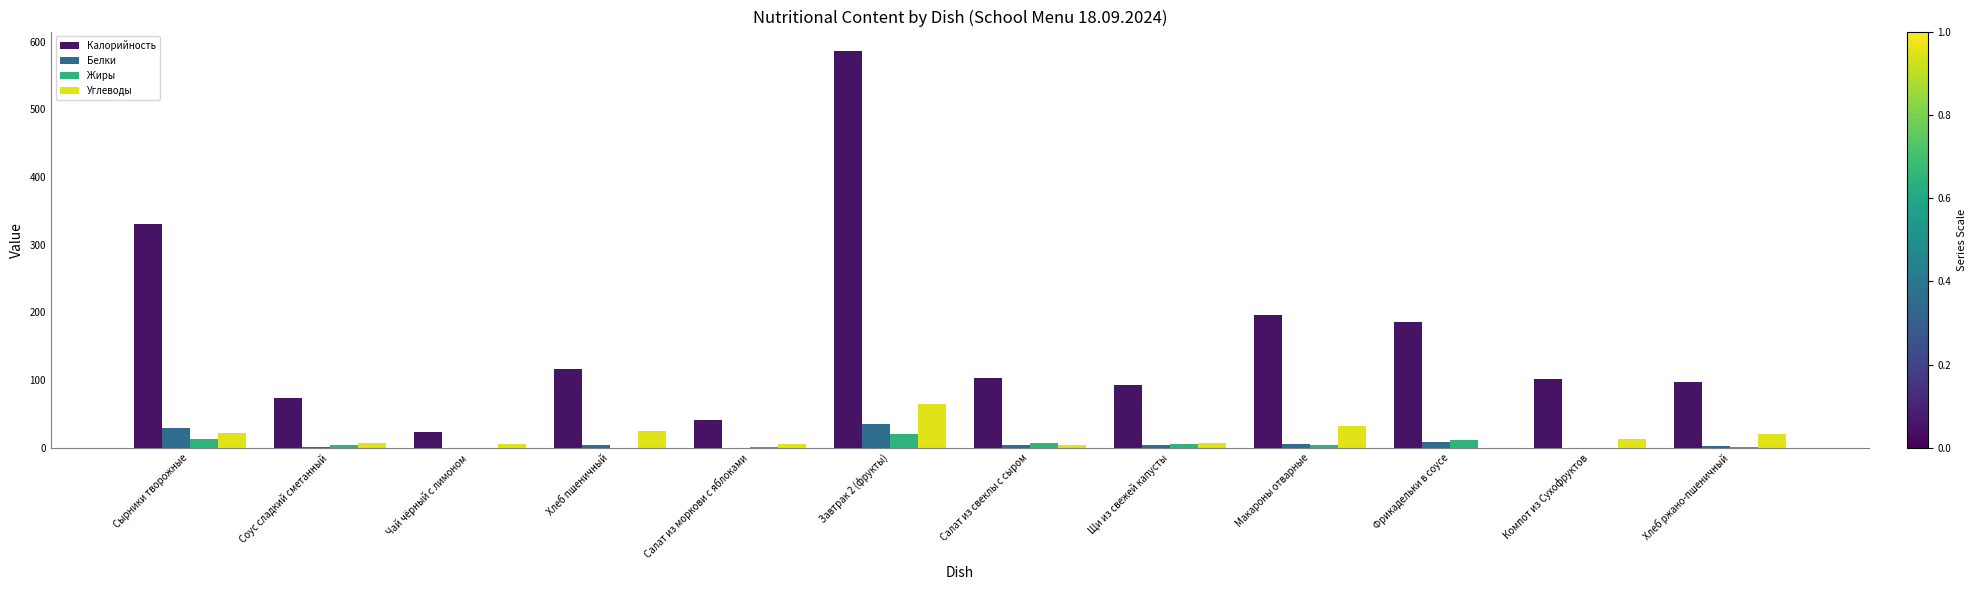

The value of Углеводы at Хлеб пшеничный is 24.6. True or false?

True